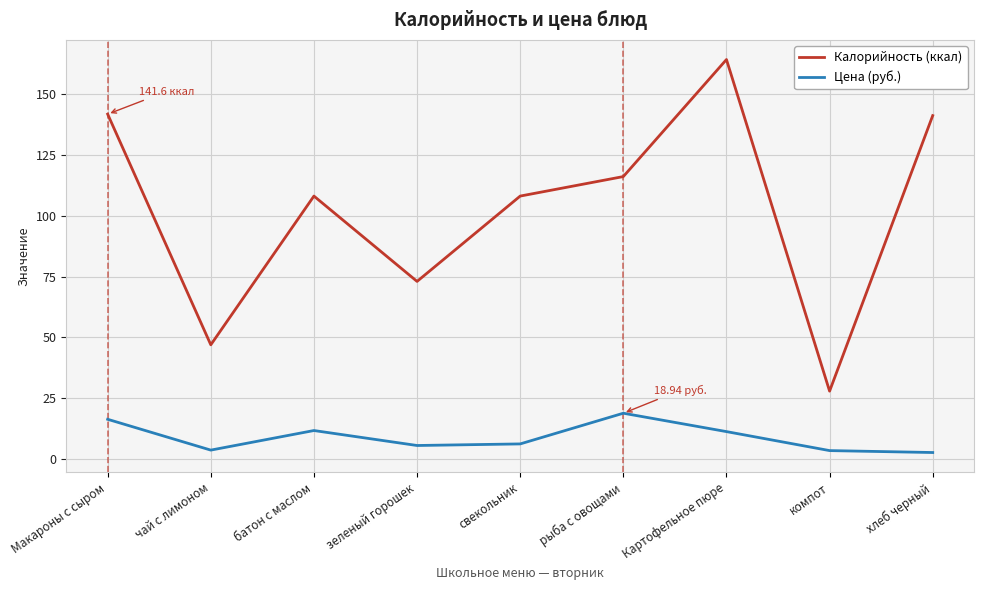

At which category does the chart reach its peak across all series?

Картофельное пюре